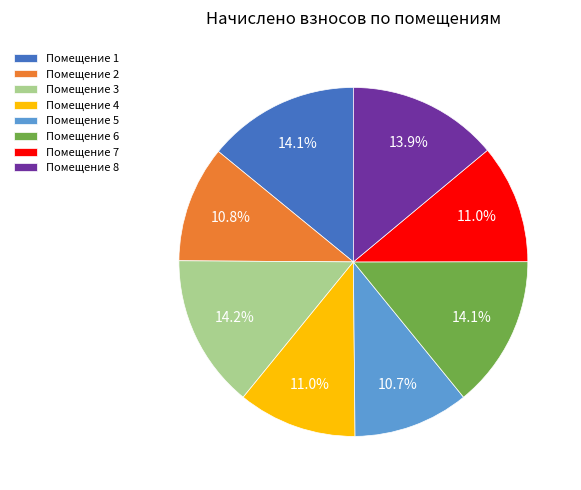

Does any single category account for the majority?

No